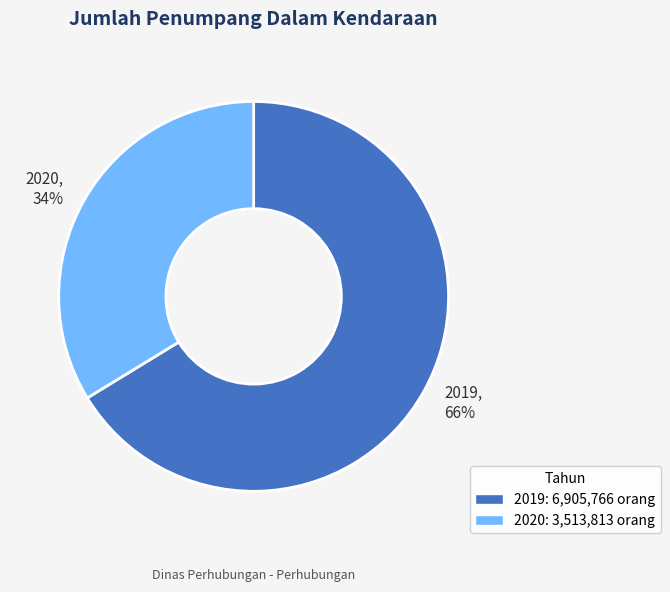

To the nearest percent, what is the combined percentage of 2019 and 2020?

100%